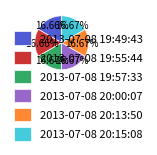

True or false: 2013-07-08 20:00:07 accounts for 17% of the total.

True